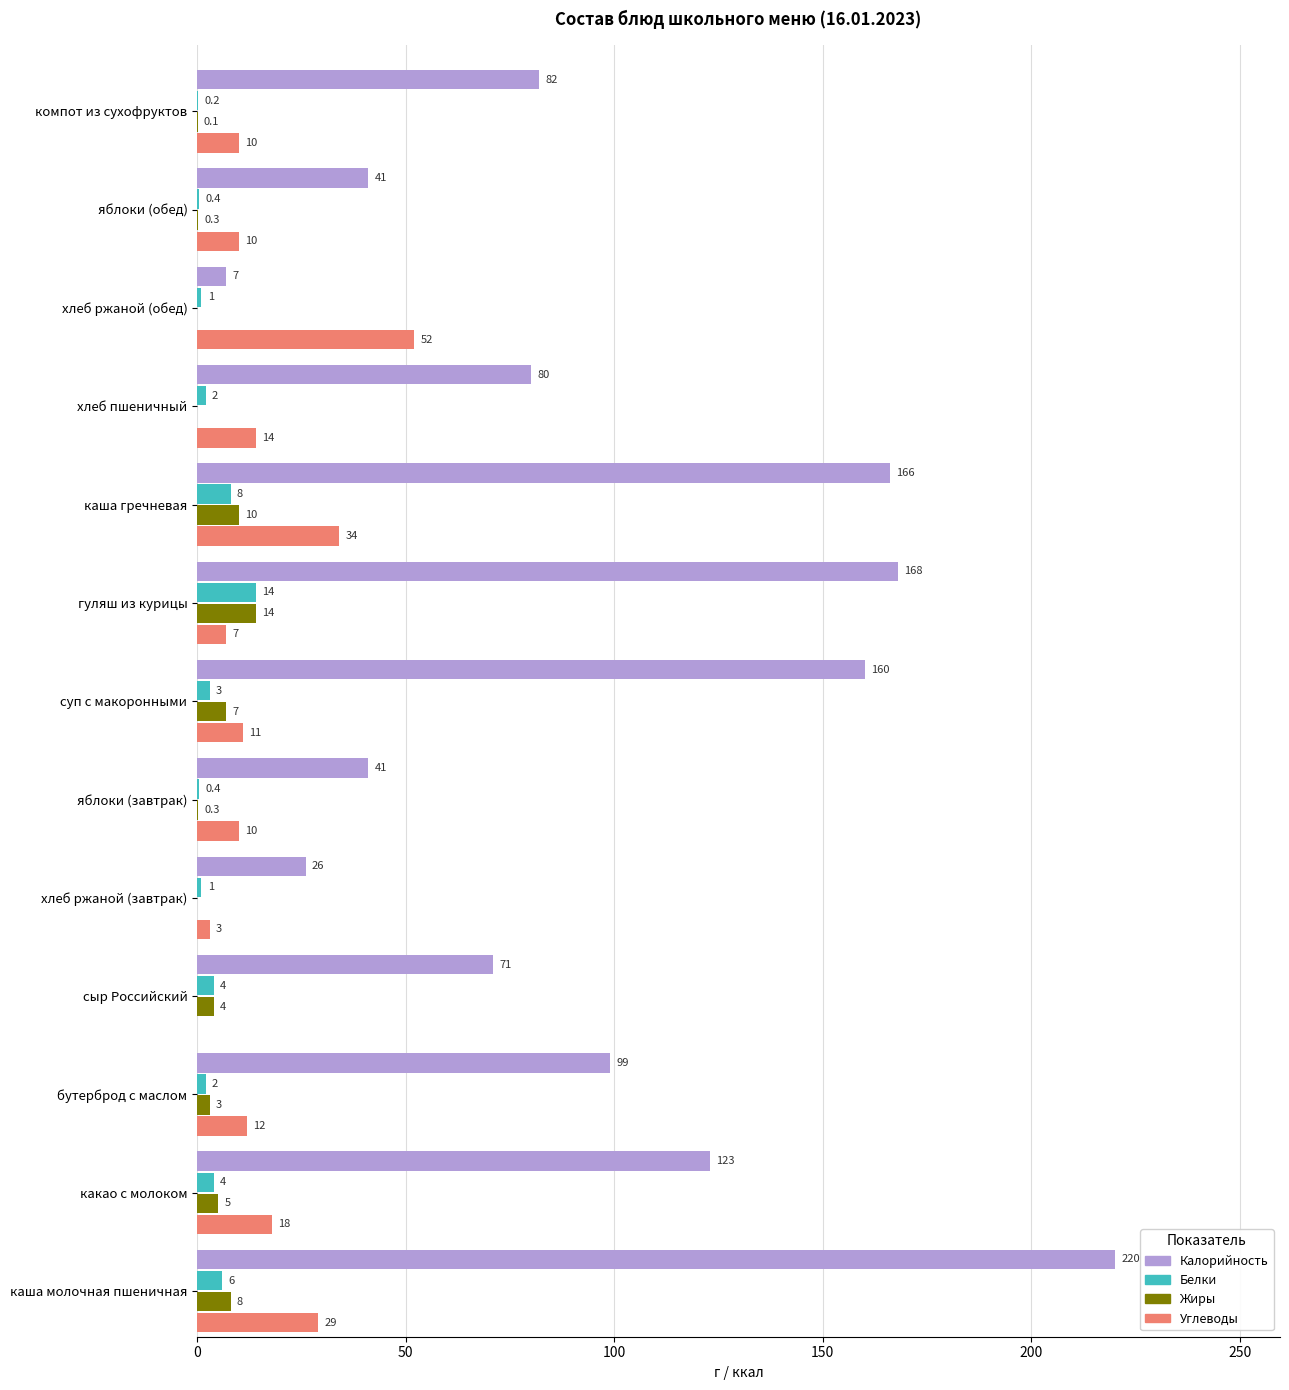

How many data points does each series have?

13